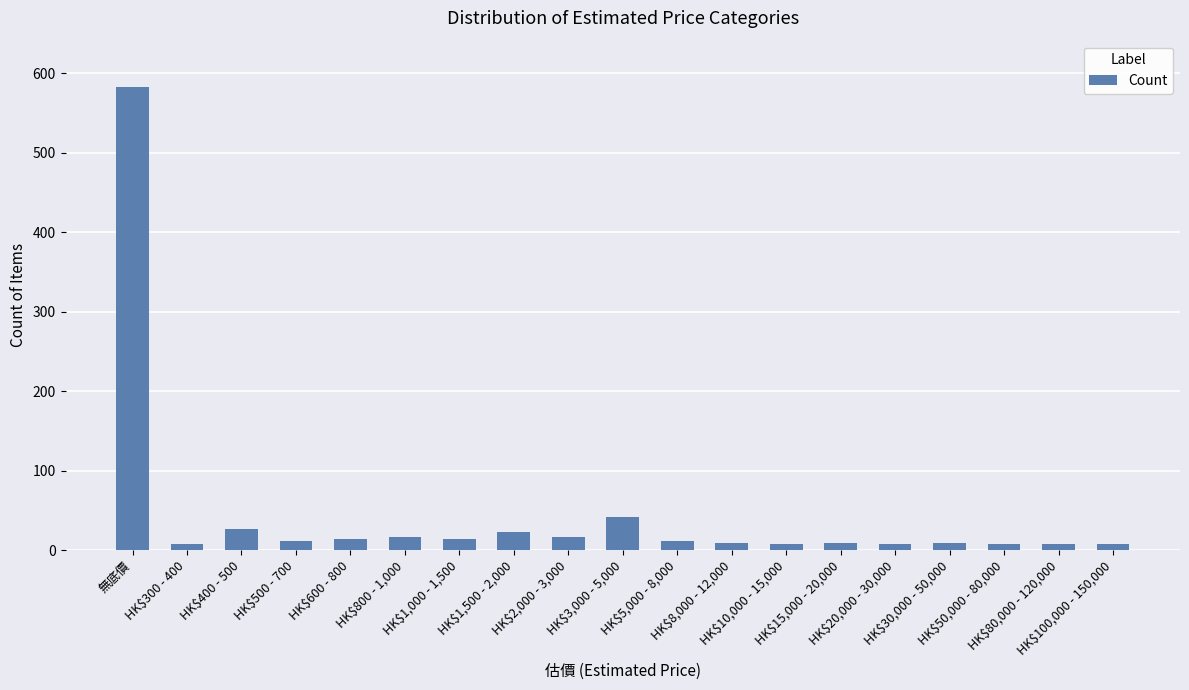

What is the difference between the second highest and minimum values?

34